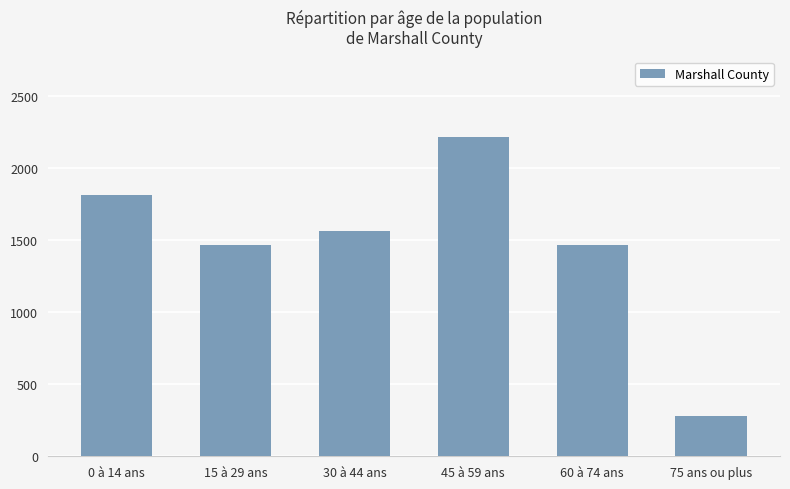

The chart shows a value of 472 at 30 à 44 ans. True or false?

False